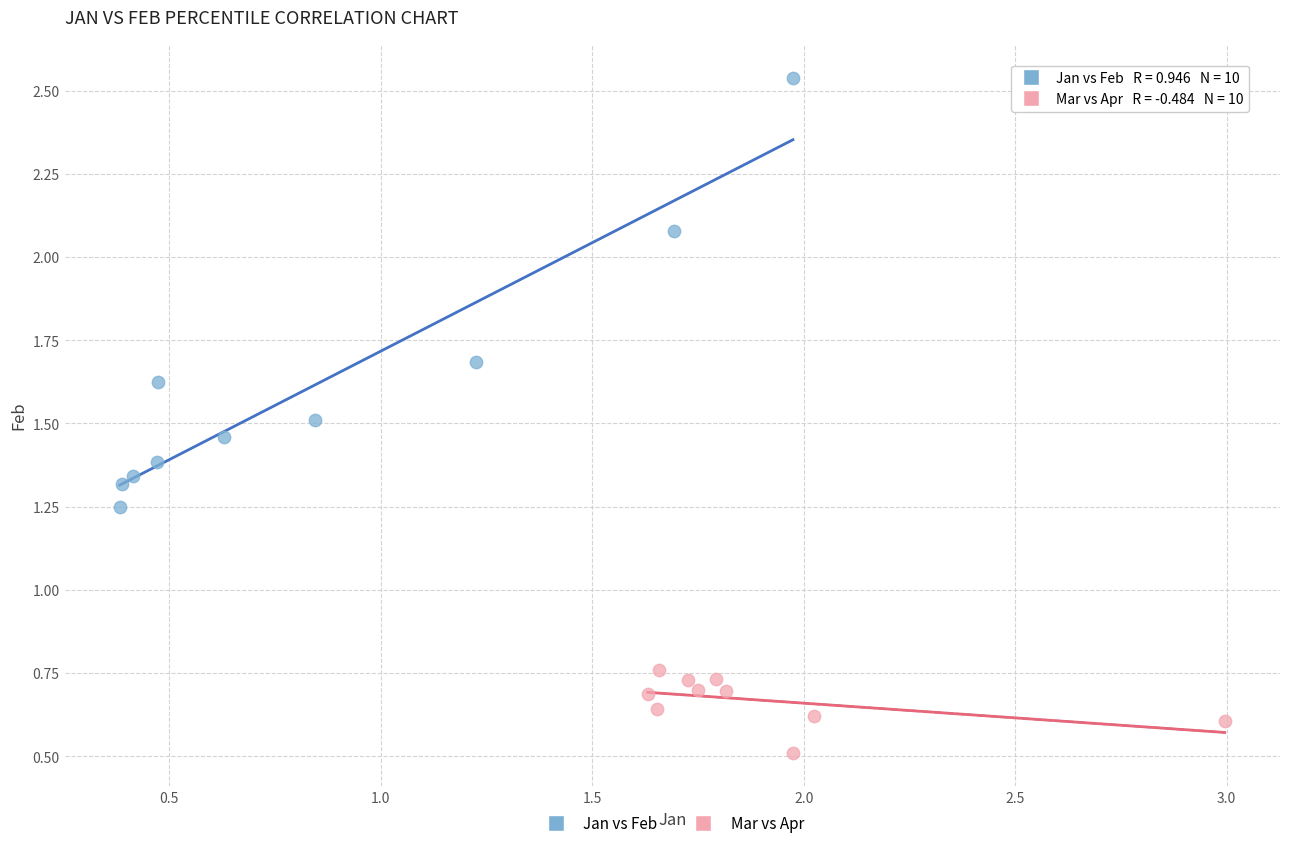

Which series contains the highest Y value?

Jan vs Feb